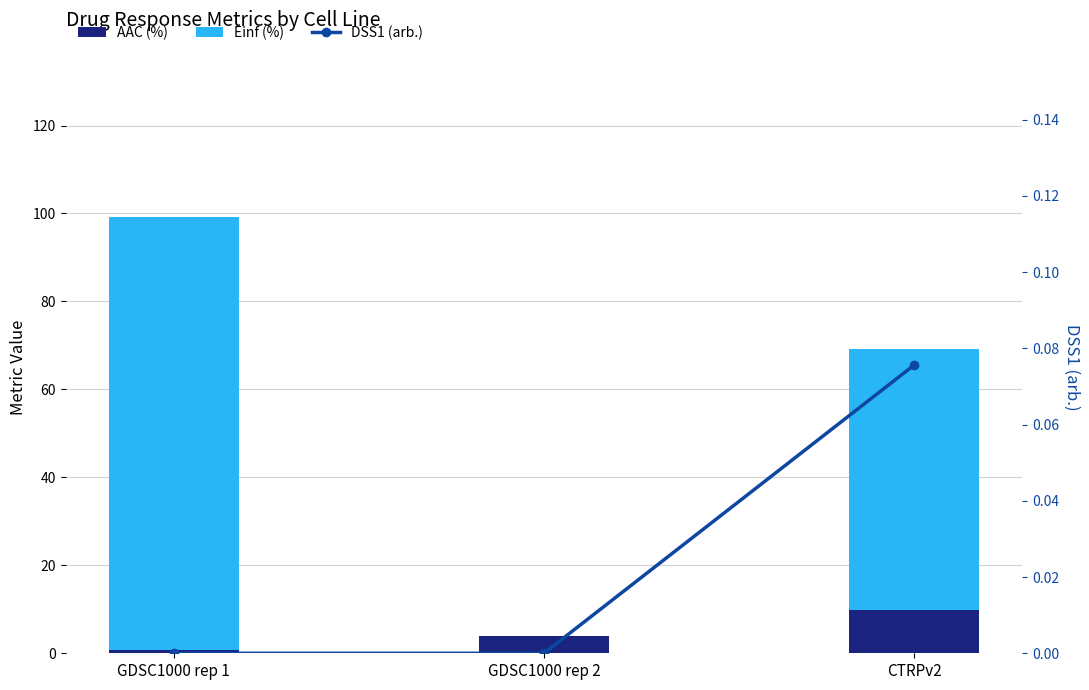

Which series changed the most between GDSC1000 rep 1 and GDSC1000 rep 2?

Einf (%)